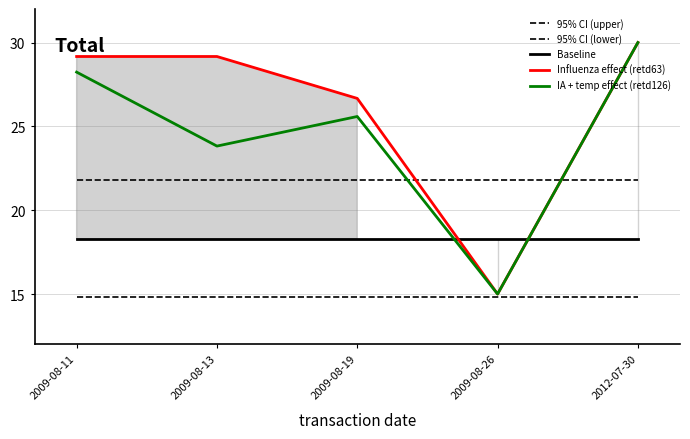

Where is 95% CI (lower) nearest to the value 14?

2009-08-11